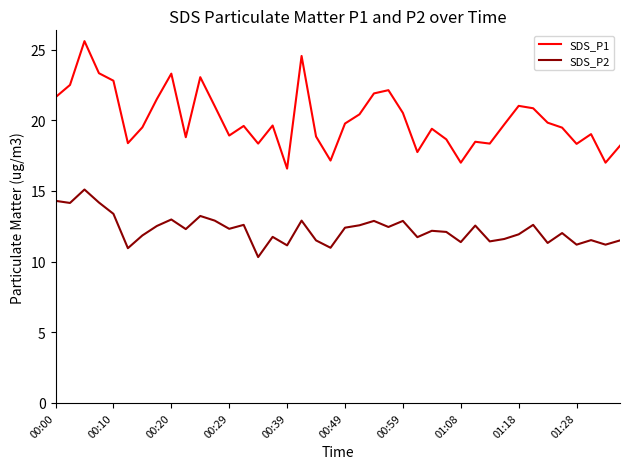

Which series has the largest total across all categories?

SDS_P1